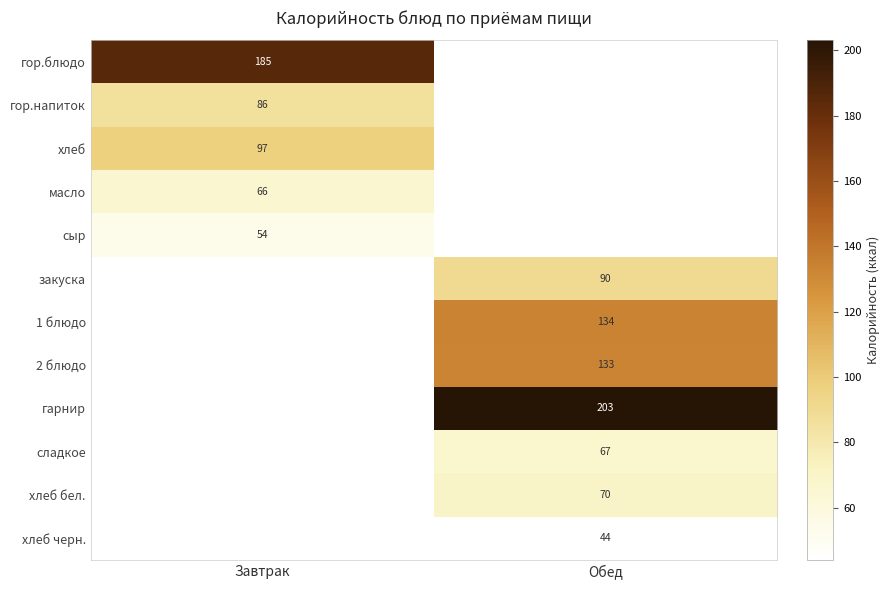

Is the value of 1 блюдо at Обед greater than the value of гарнир at Обед?

No